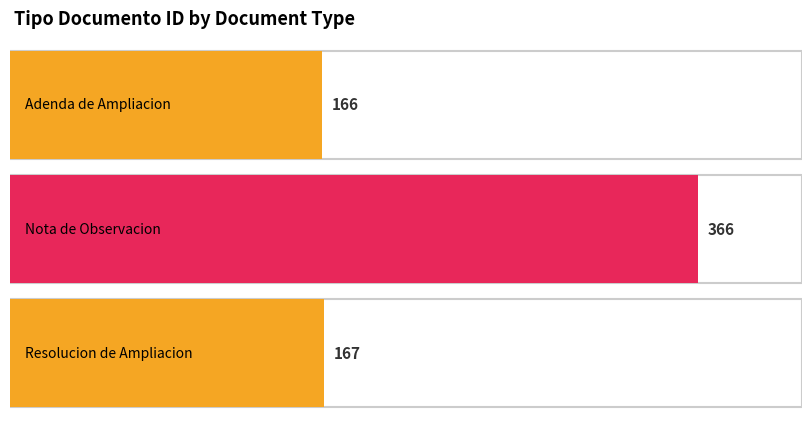

What is the difference between the maximum and minimum values?

200